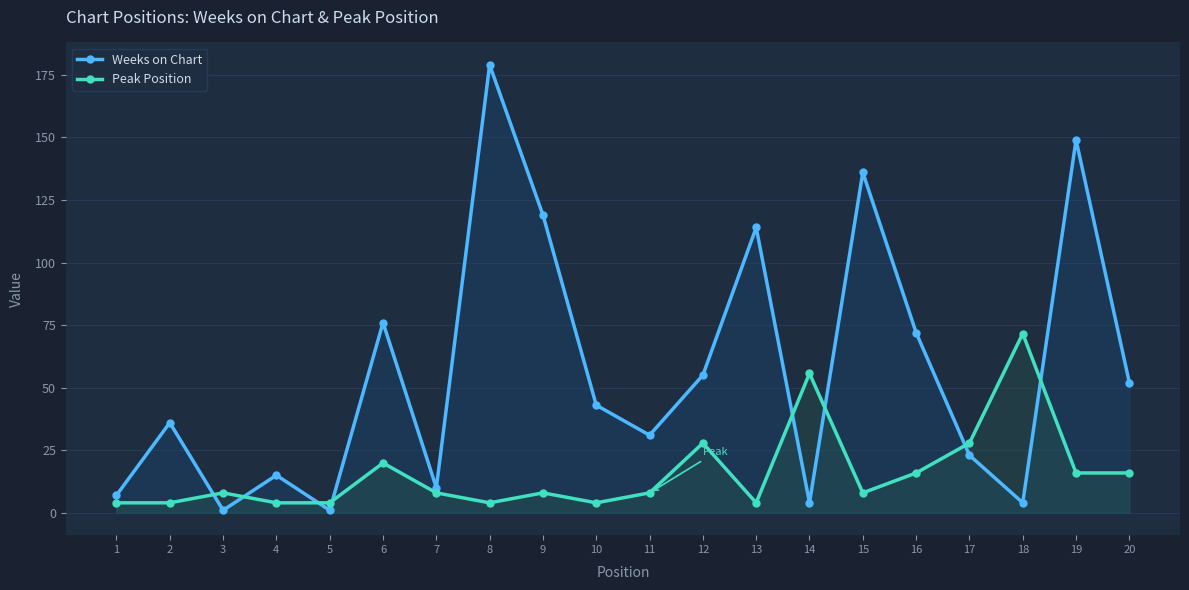

After their last crossing, which series has the higher values: Weeks on Chart or Peak Position?

Weeks on Chart